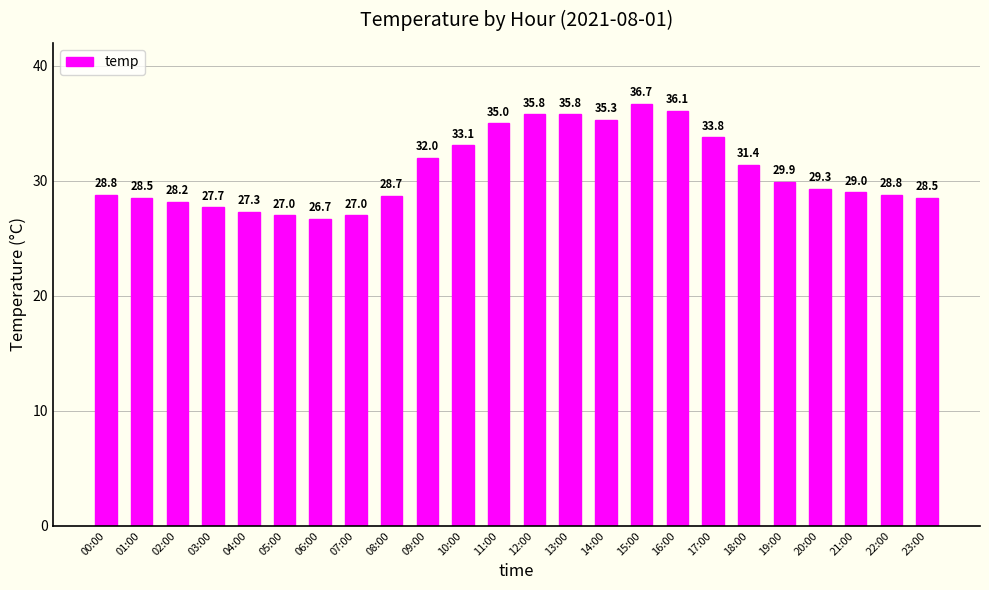

Does the chart contain any negative values?

No